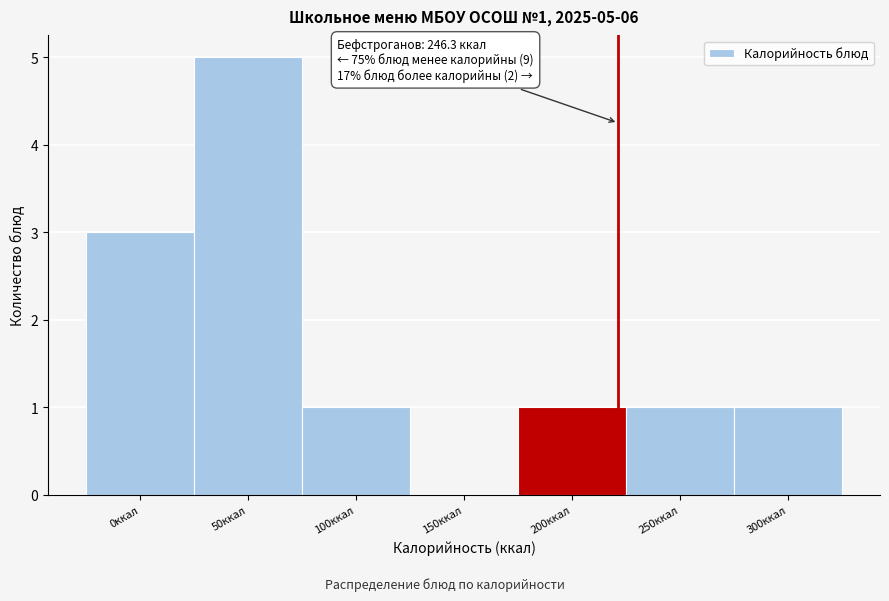

Reading left to right, extract all data points from this chart.

0ккал=3	50ккал=5	100ккал=1	150ккал=0	200ккал=1	250ккал=1	300ккал=1